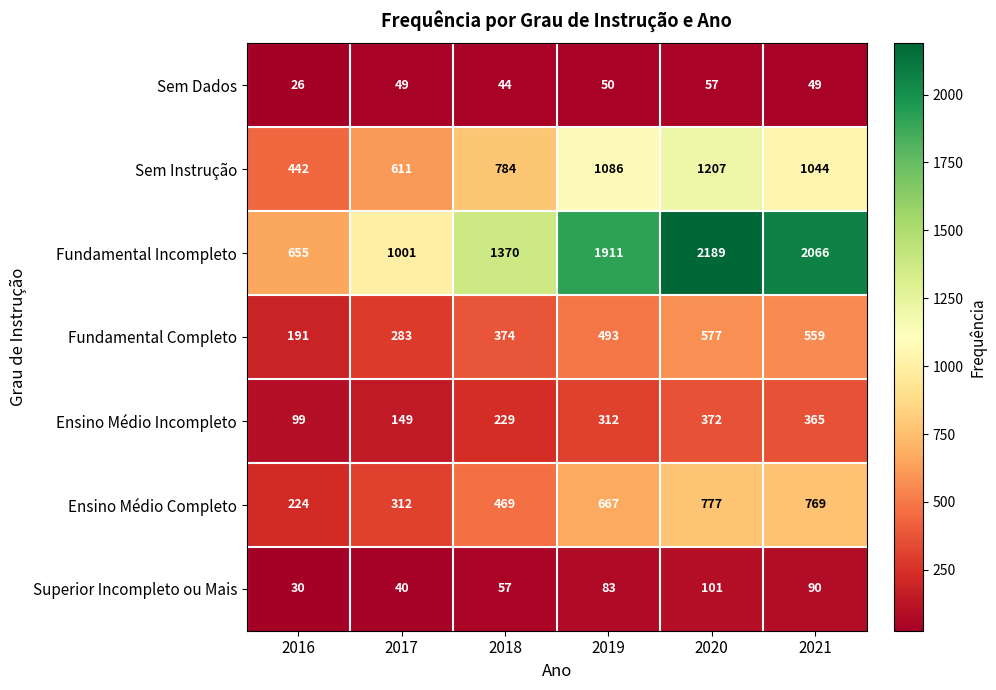

Which category has the lowest value across all series?

2016